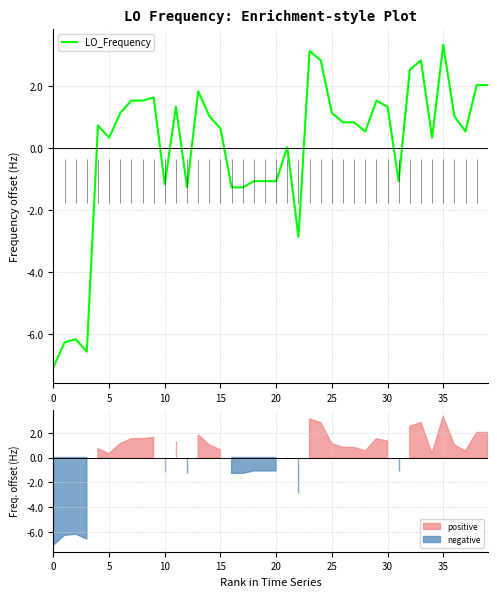

How many points are lower than both their immediate neighbors (excluding endpoints)?

9